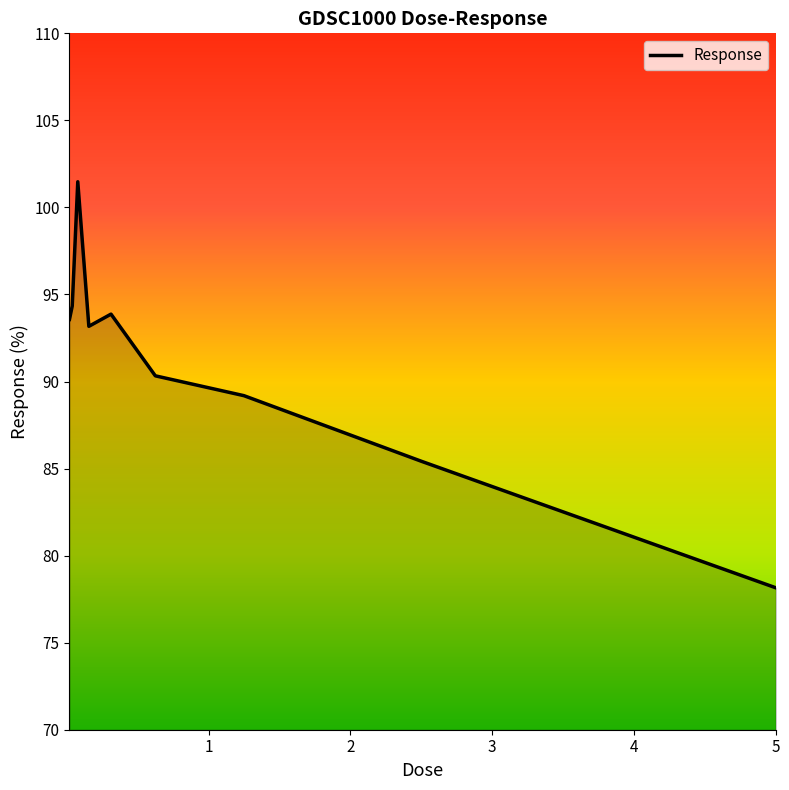

What is the minimum value shown in the chart?

78.2